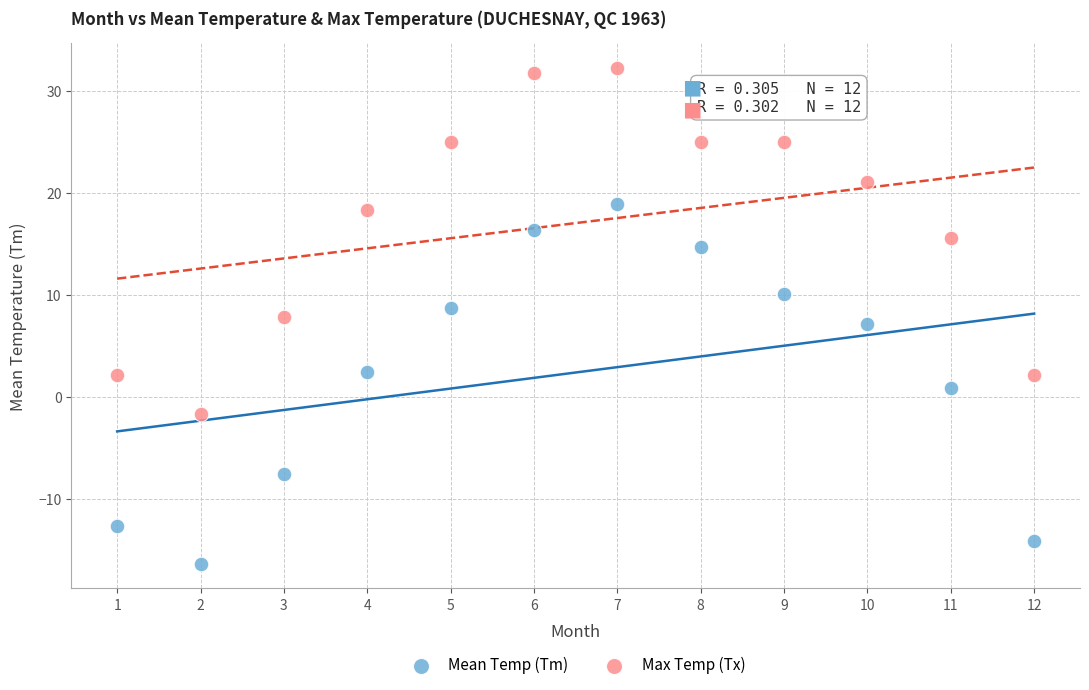

Across all data points, what is the range of Y values (max minus min)?

48.5